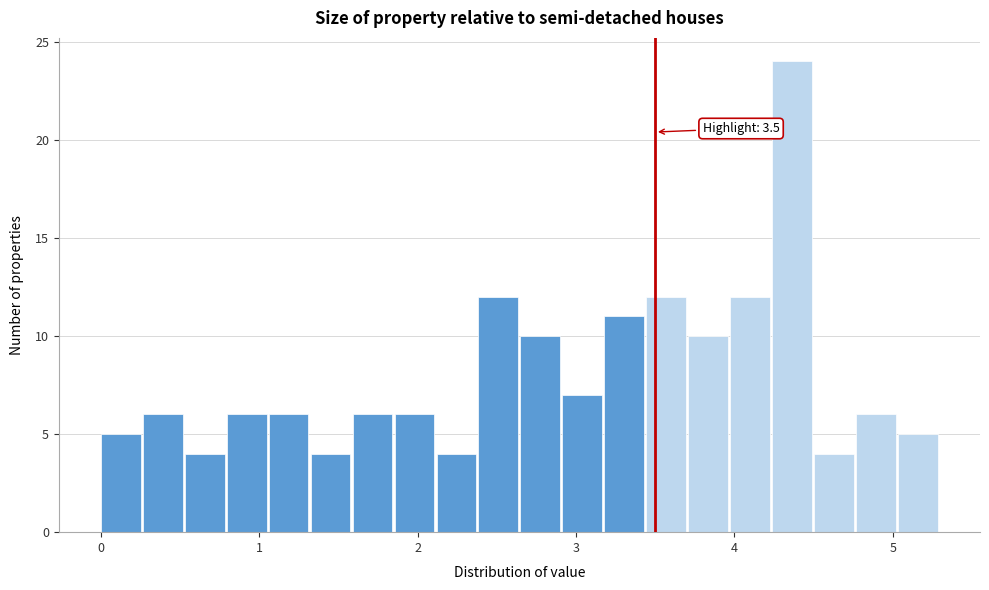

Read against the x-axis, roughly where is the centre of the tallest bar?

4.4